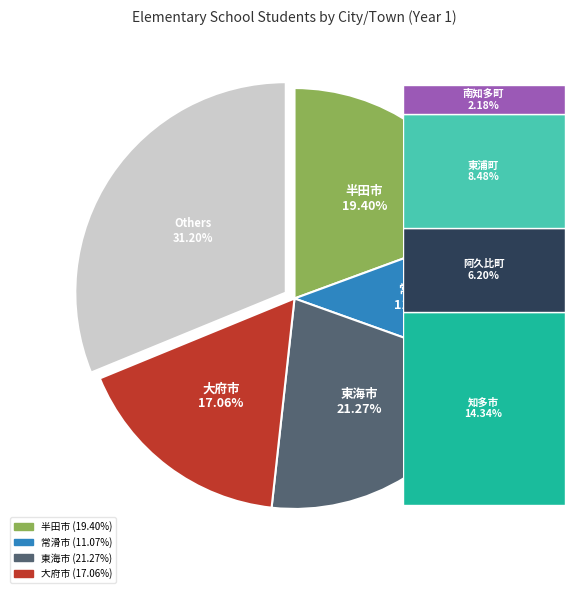

Is there any slice that represents more than half of the pie?

No